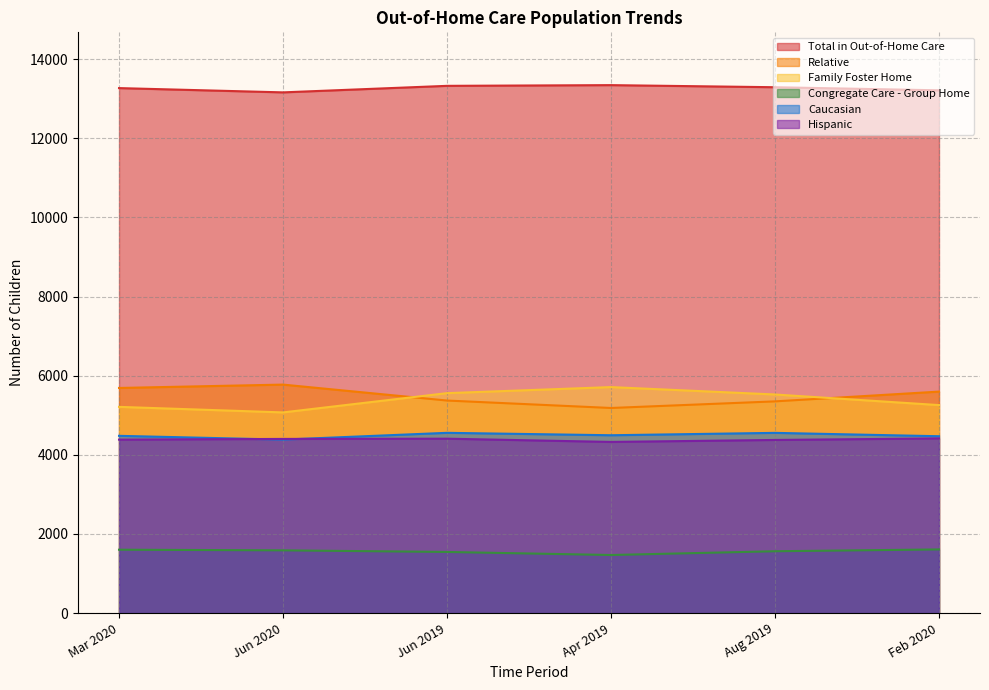

At which category does Hispanic reach its first local valley?

Apr 2019